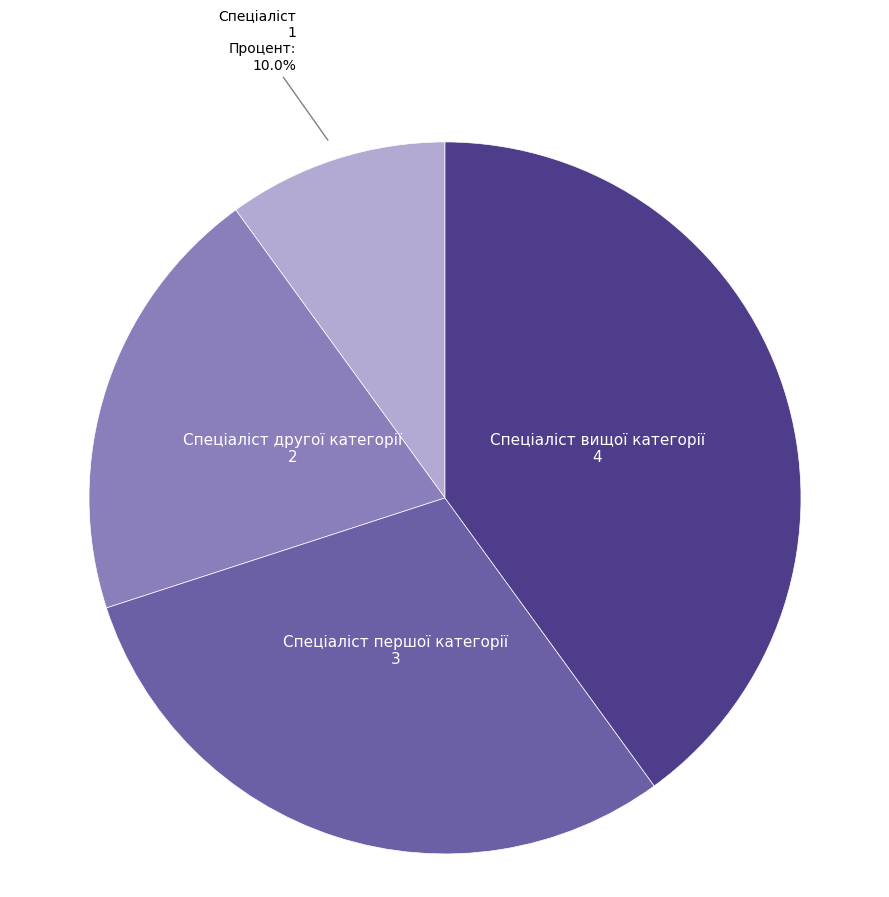

Which has a higher value, Спеціаліст вищої категорії or Спеціаліст першої категорії?

Спеціаліст вищої категорії